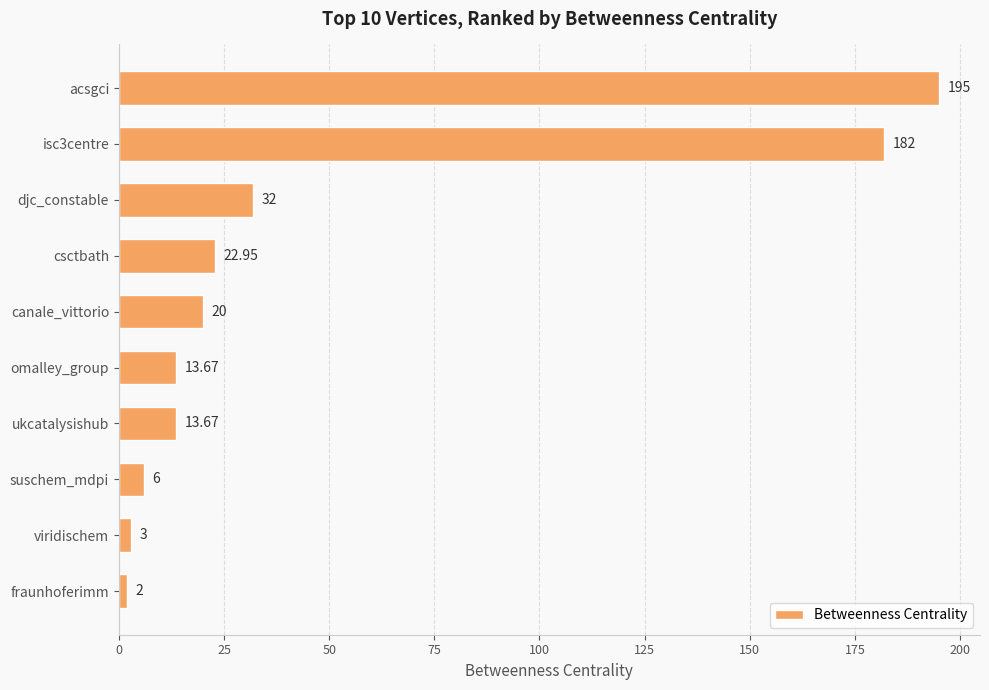

Does the chart contain any negative values?

No